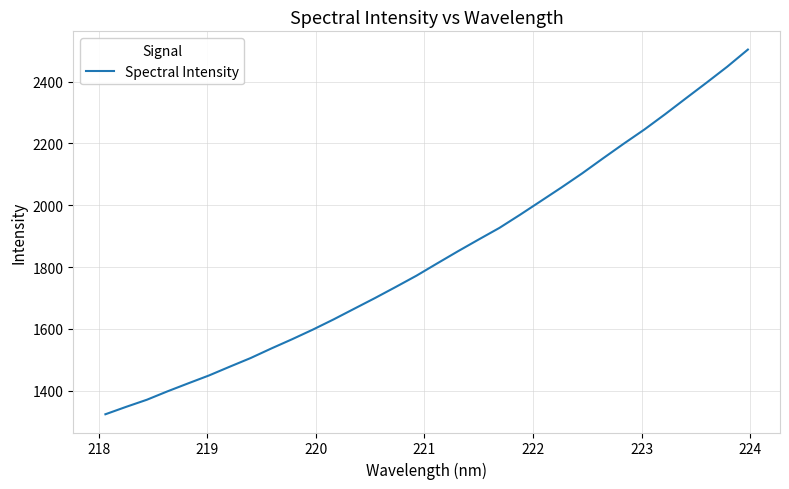

What is the difference between the maximum and minimum values?

1179.4